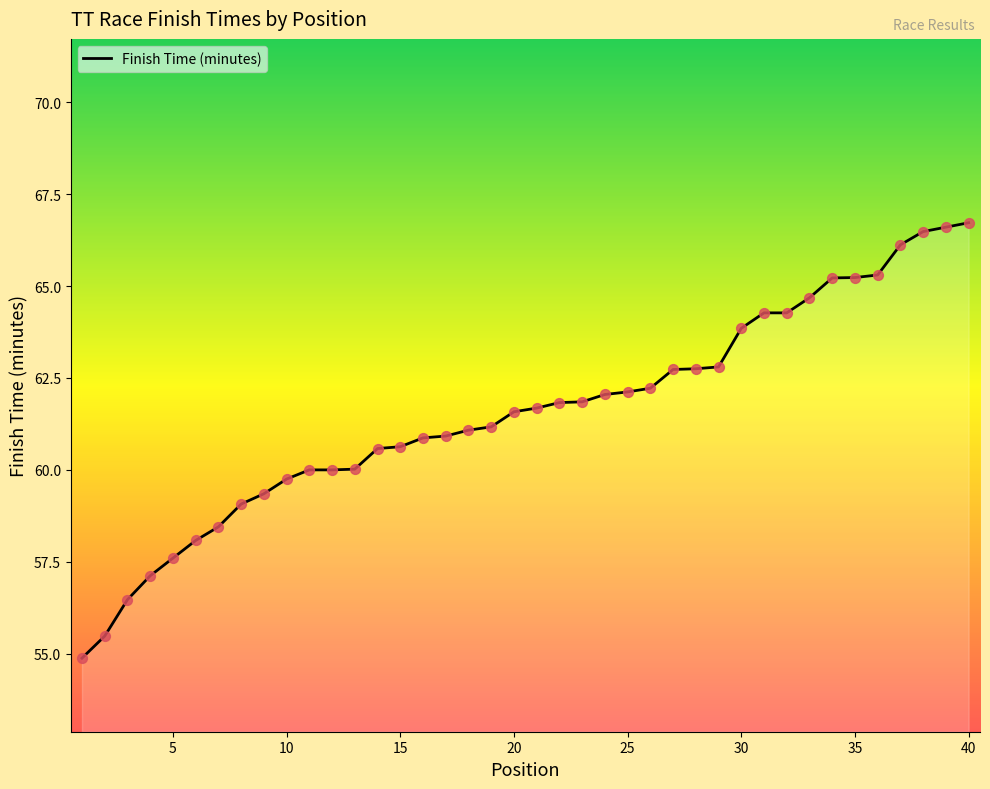

What is the difference between the maximum and minimum values?

11.8